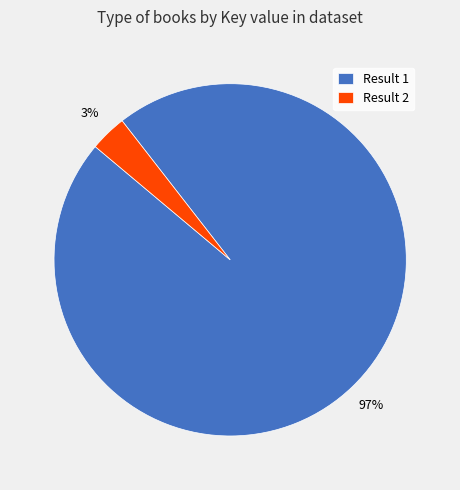

How many slices are in this pie chart?

2